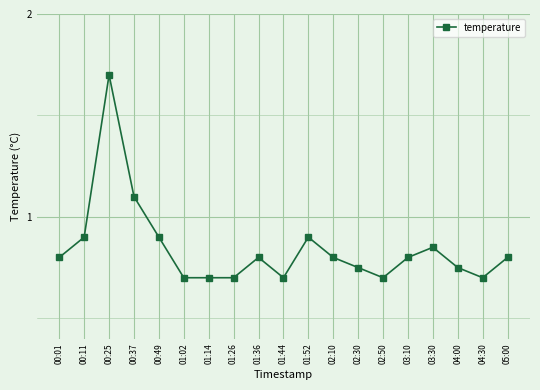

What is the value of the 6th point from the left?

0.7